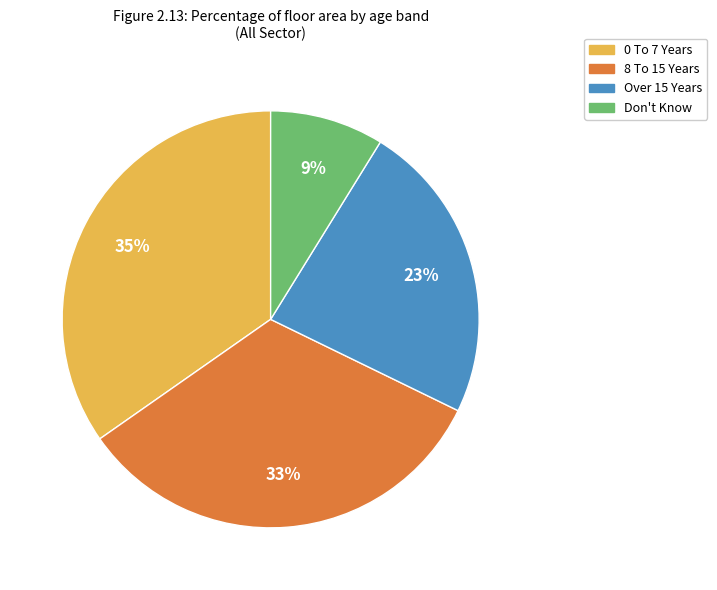

Is 8 To 15 Years the majority of the pie?

No